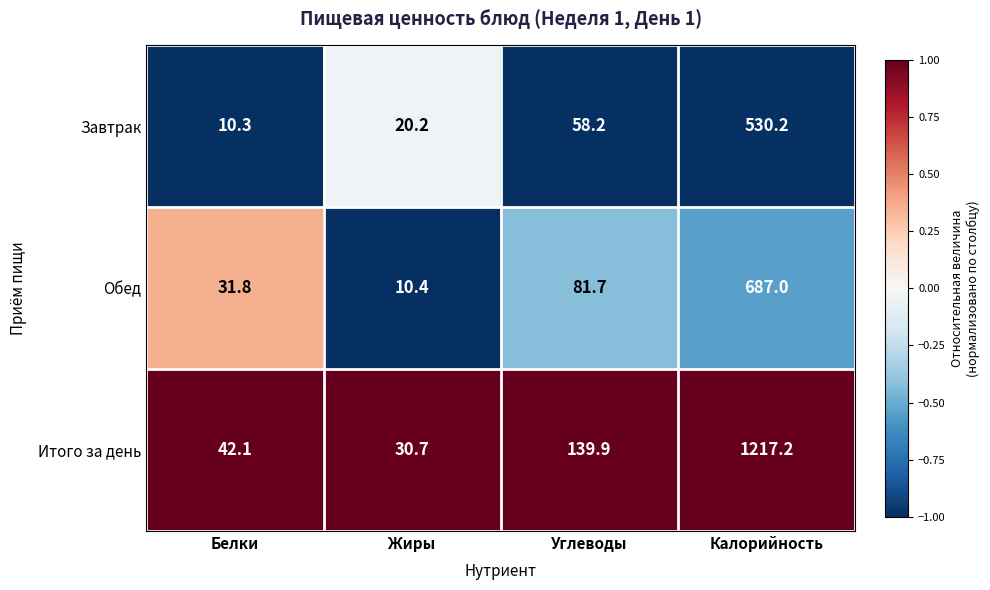

Rank the series at Жиры from highest to lowest value.

Итого за день, Завтрак, Обед